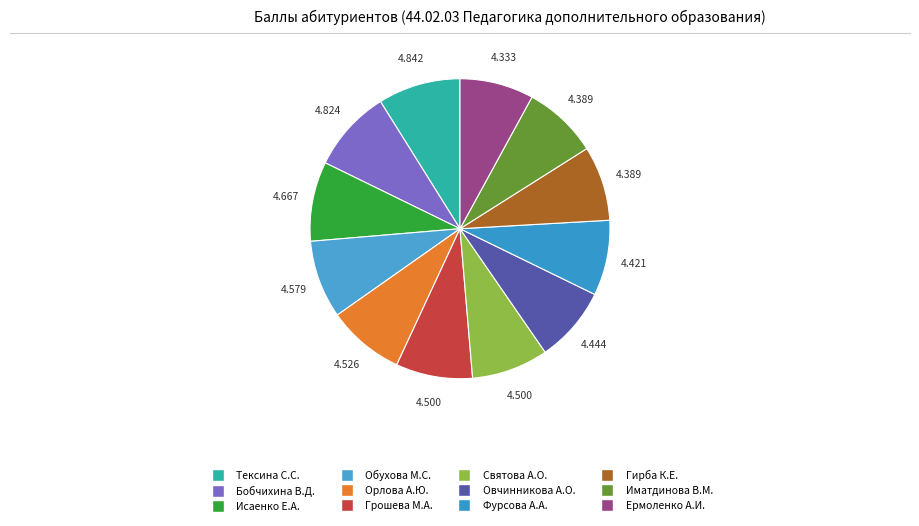

How many slices are in this pie chart?

12